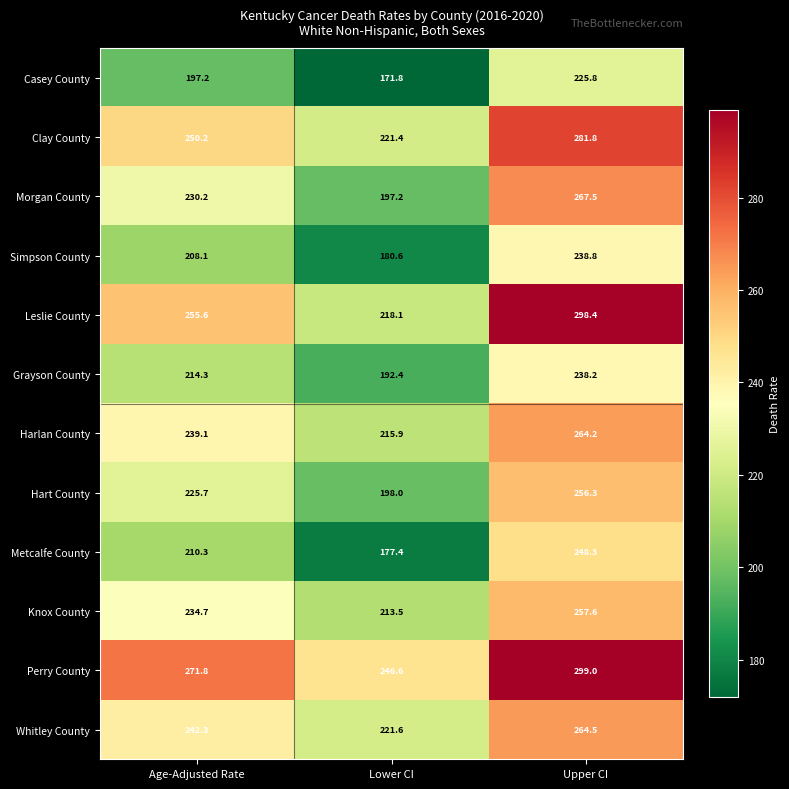

Is it true that Knox County equals 126.6 at Age-Adjusted Rate?

False